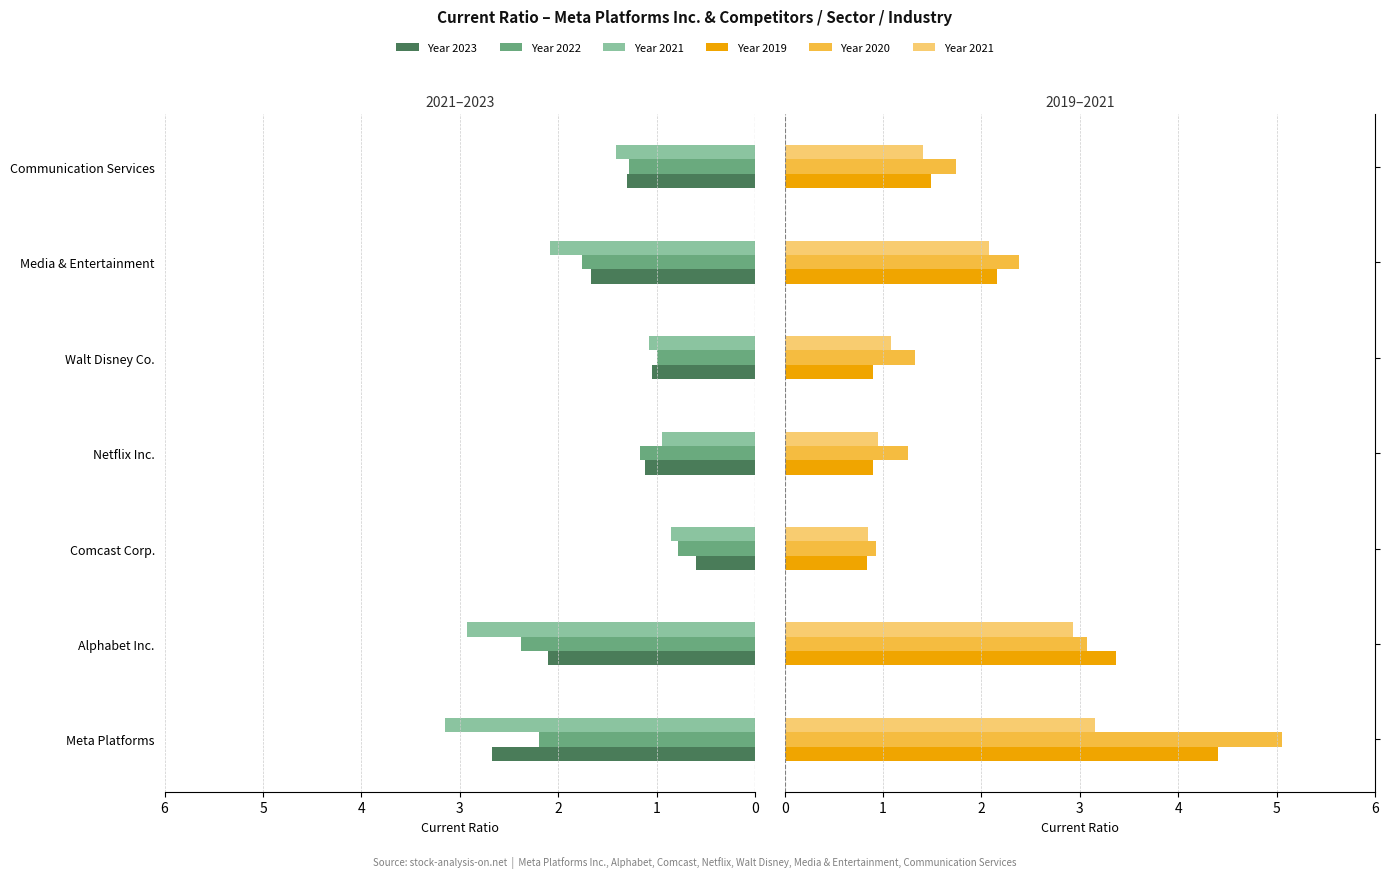

The value of 2021-12-31 at Meta Platforms is 4.2. True or false?

False